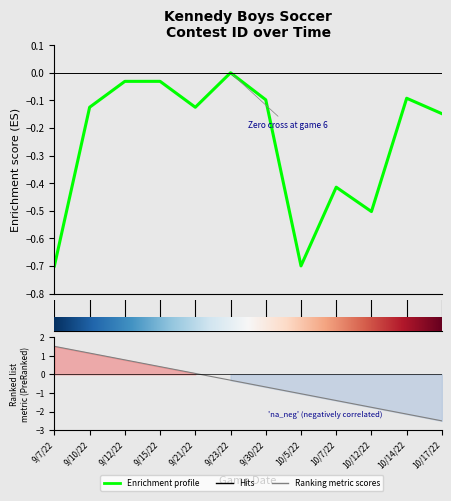

Rank the categories by value from lowest to highest.

9/7/22, 10/5/22, 10/12/22, 10/7/22, 10/17/22, 9/21/22, 9/10/22, 9/30/22, 10/14/22, 9/12/22, 9/15/22, 9/23/22